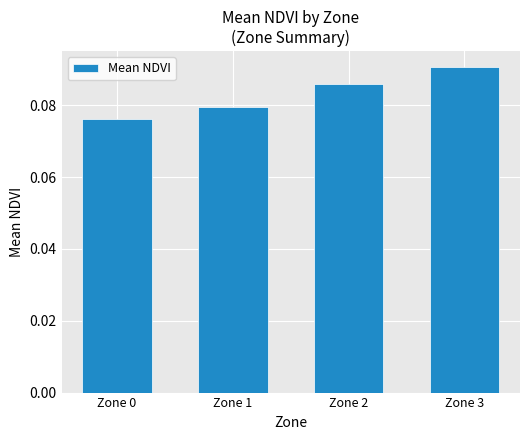

List the labels in order of value, largest first.

Zone 3, Zone 2, Zone 1, Zone 0